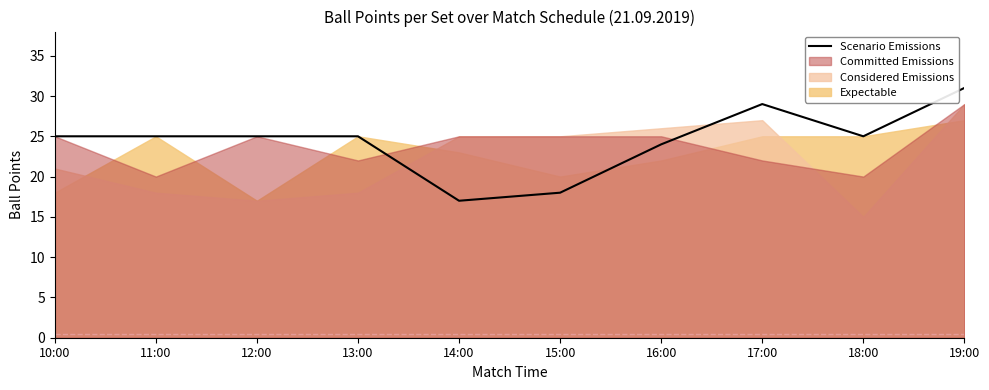

What is the maximum value shown in the chart?

31